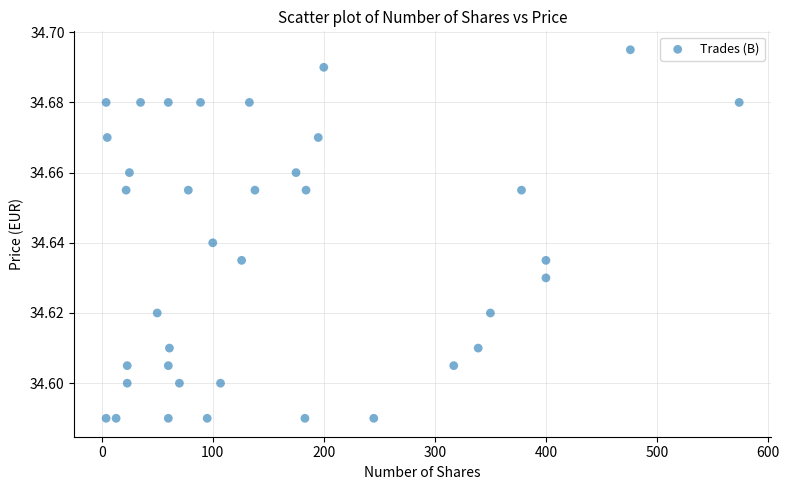

What is the range of X values (max minus min)?

570.0